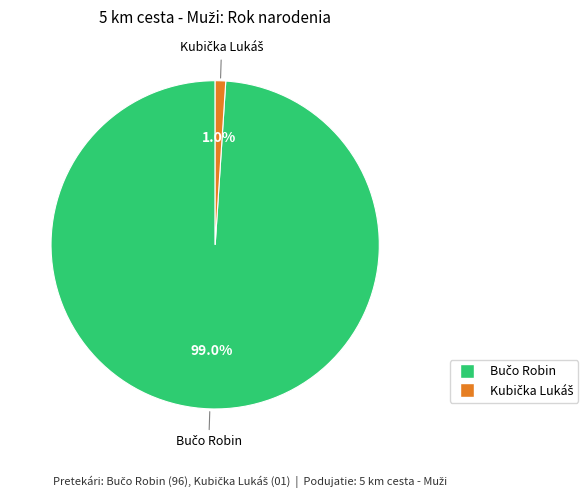

Does any single category account for the majority?

Yes